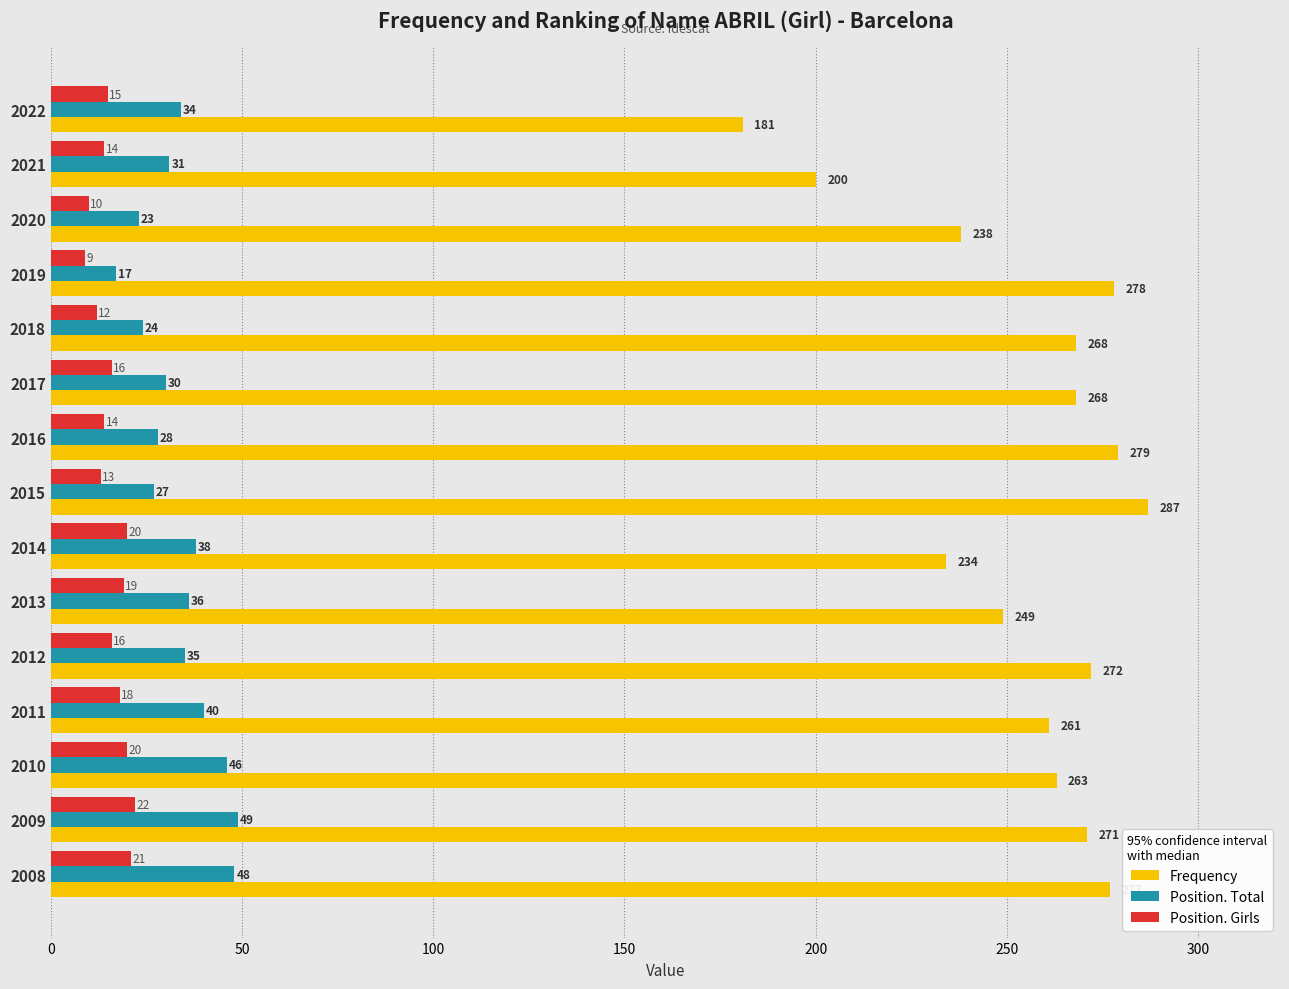

Between 2013 and 2008, which series saw the biggest shift?

Frequency